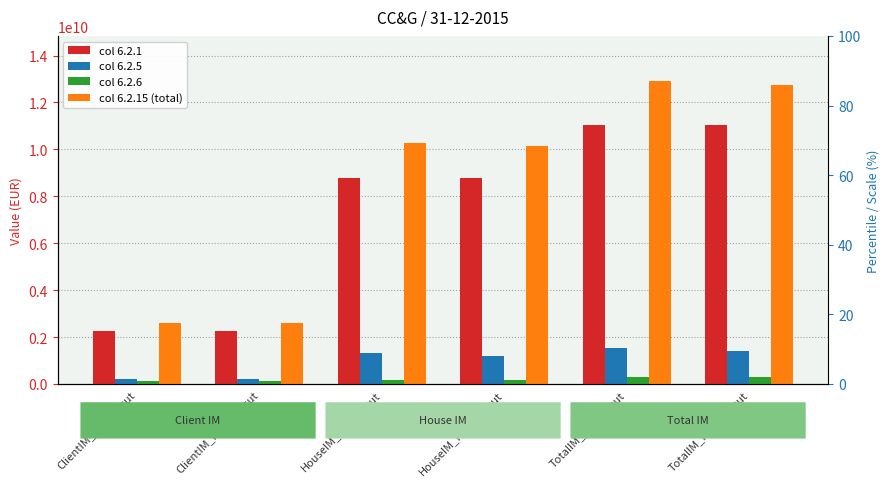

What is the average value of the col 6.2.6 series?

194381340.7